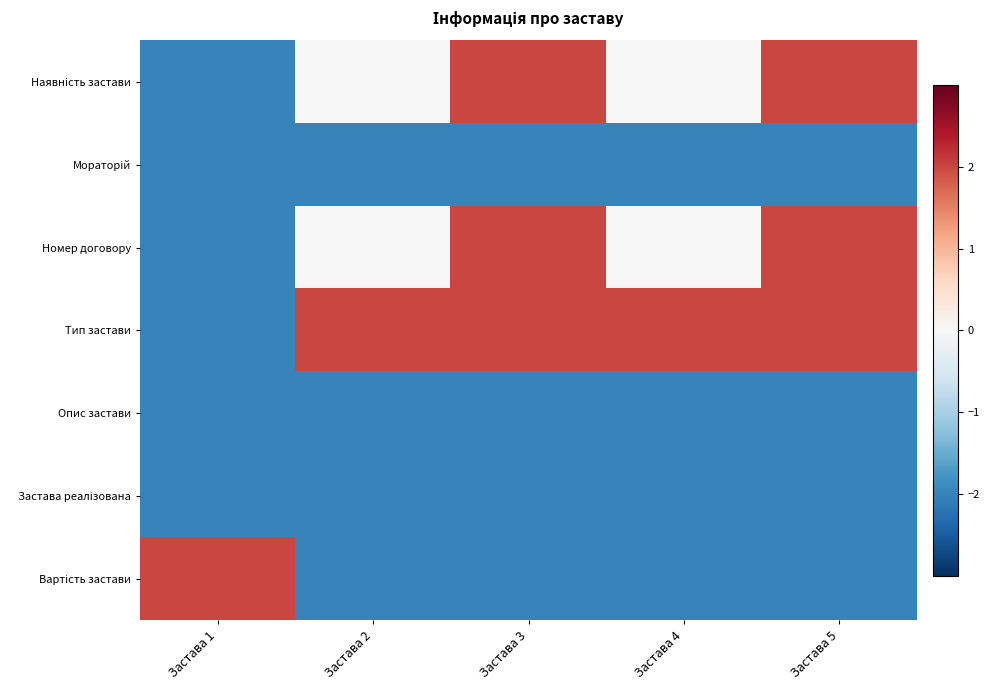

At which category is the sum across all series the highest?

Застава 3